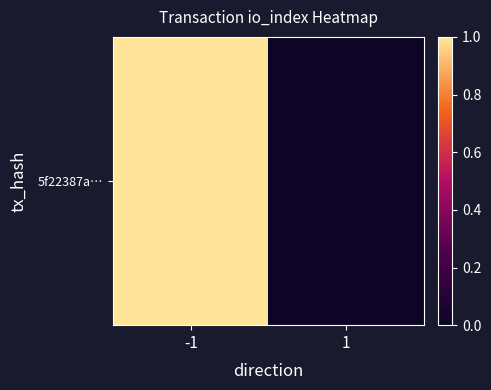

How many values are between 0 and 1?

2